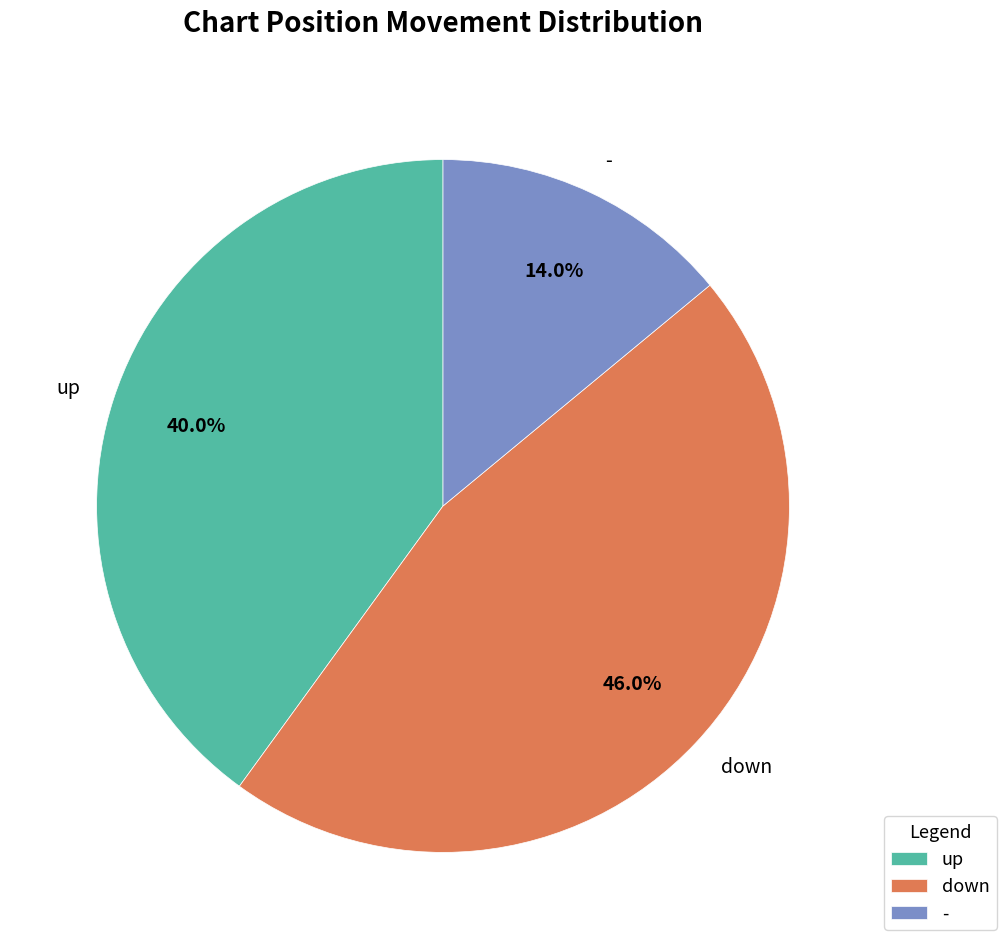

Is it true that up is 40% of the pie?

True